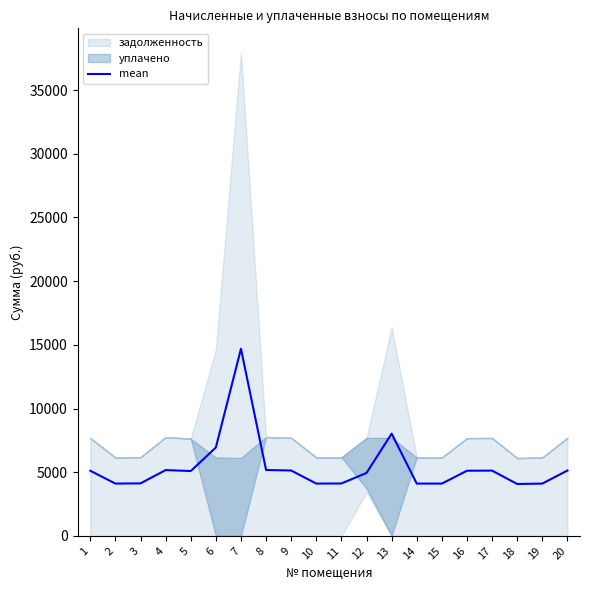

What is the sum of the values at 6 and 18?

11011.1